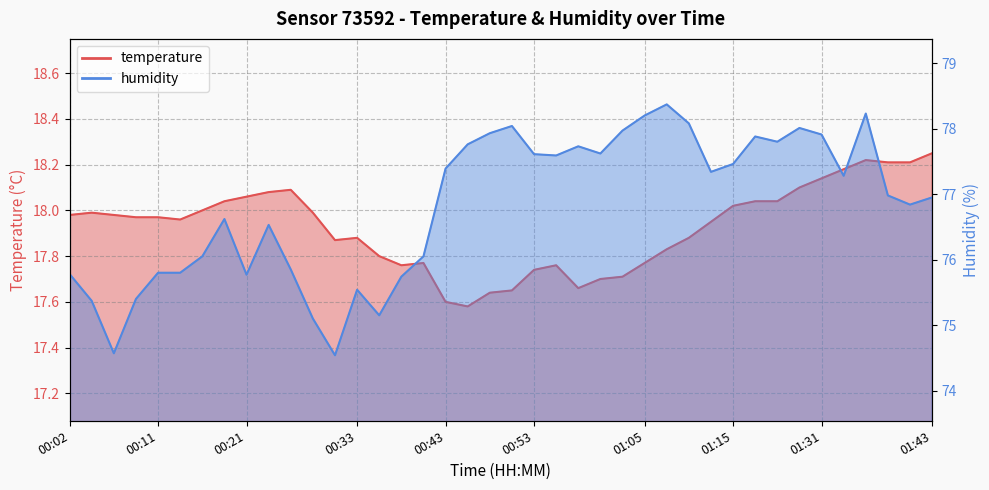

Which series has the largest total across all categories?

humidity